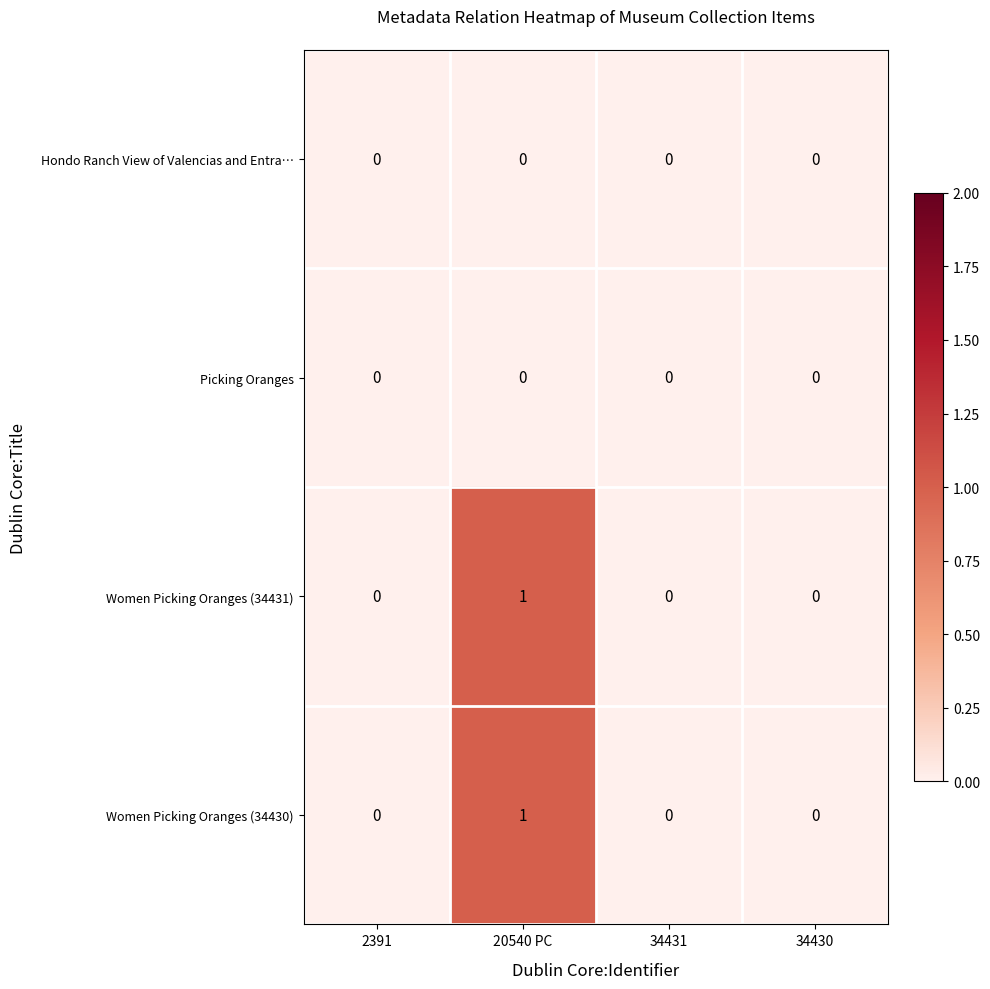

The Hondo Ranch View of Valencias and Entra… series shows 0 at 2391. True or false?

True